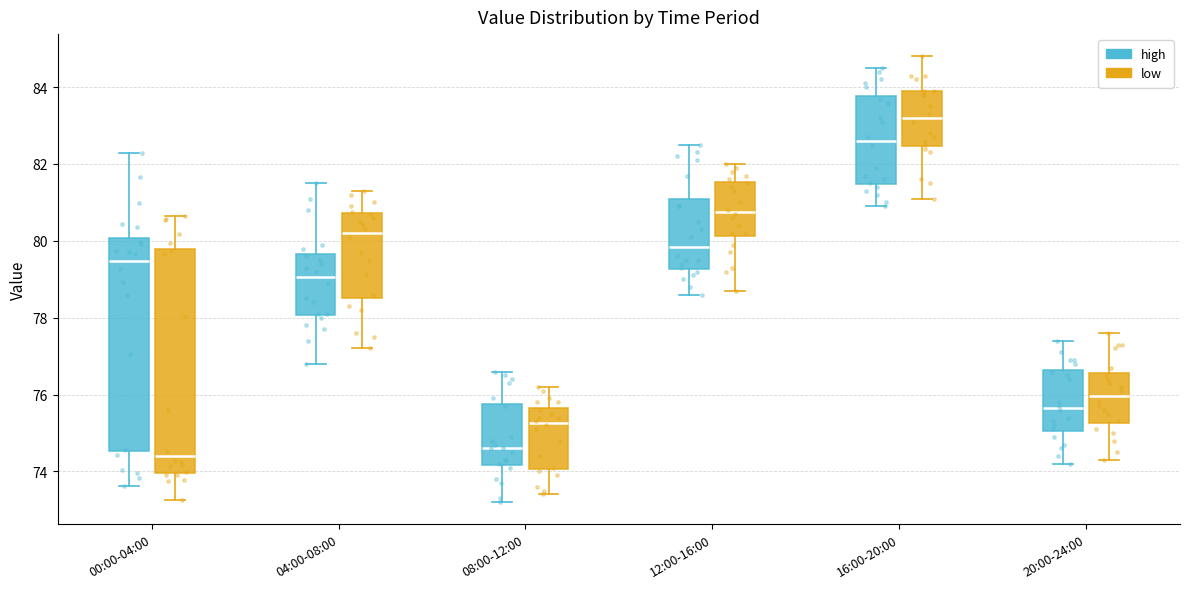

Comparing the boxes themselves (not the whiskers), which one is the tallest?

00:00-04:00 (low)